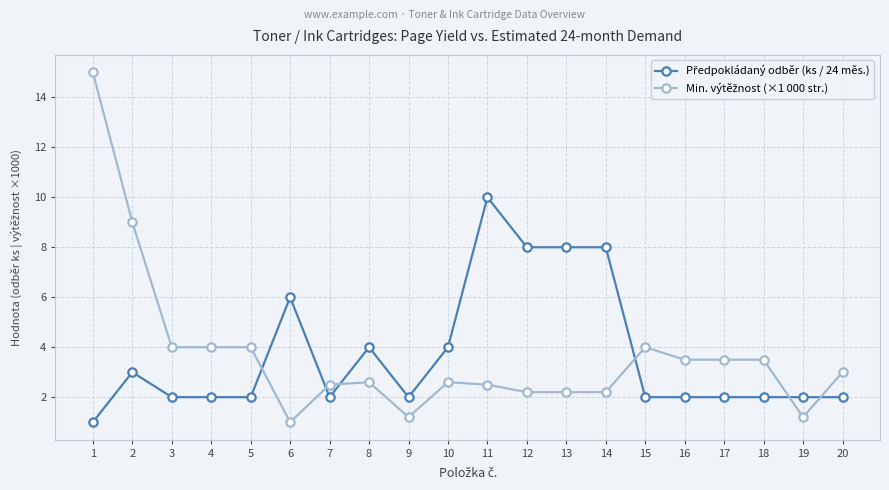

What is the difference between the highest and lowest values at 13?

5.8